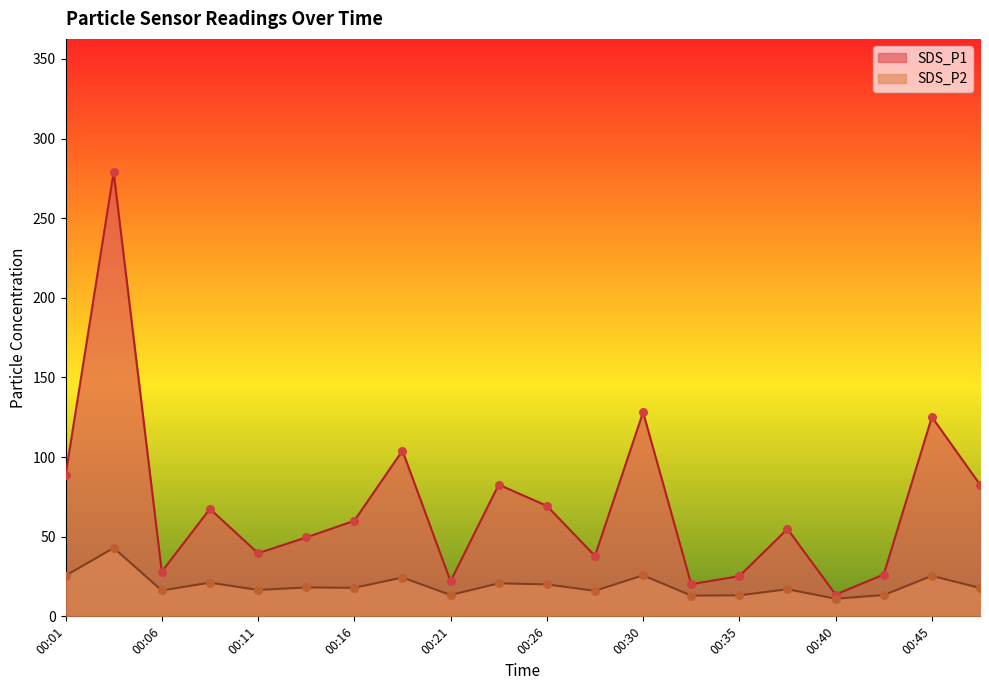

Which series has the largest total across all categories?

SDS_P1